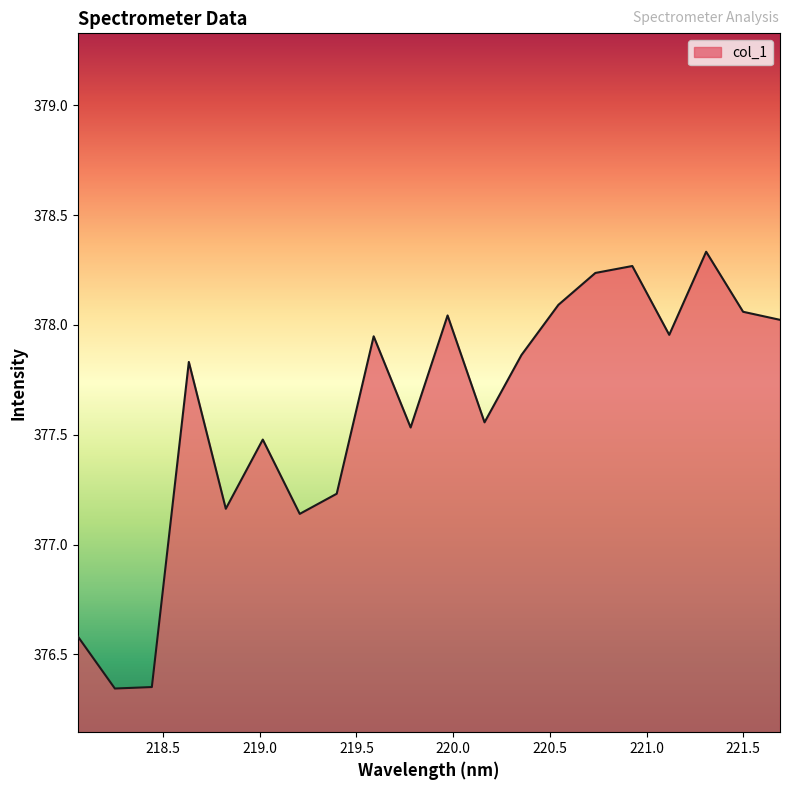

True or false: there are more than 2 points higher than both neighbors.

True